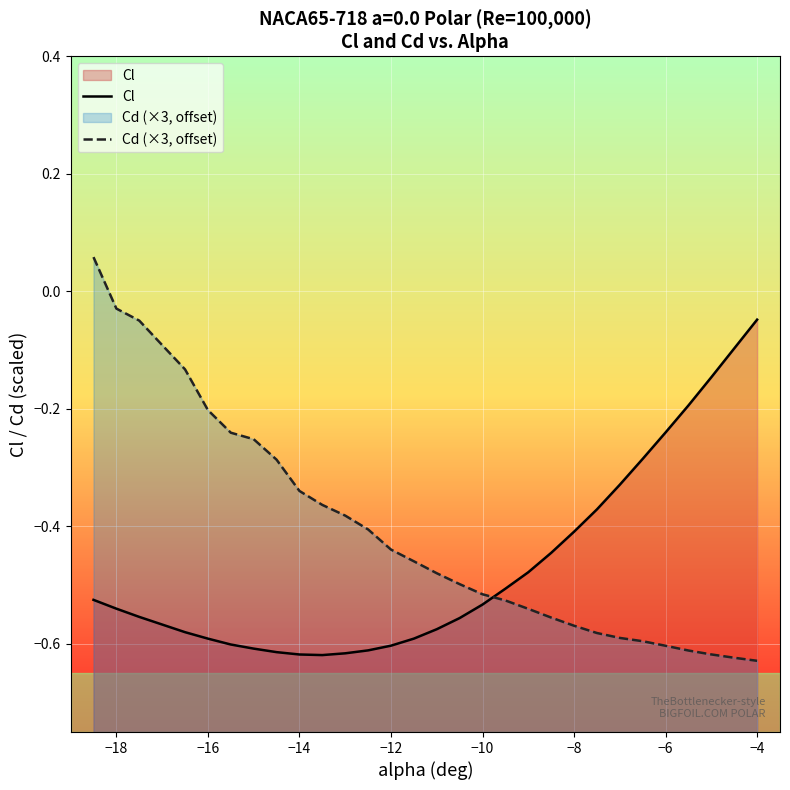

True or false: Cd (×3, offset) and Cl intersect in this chart.

True